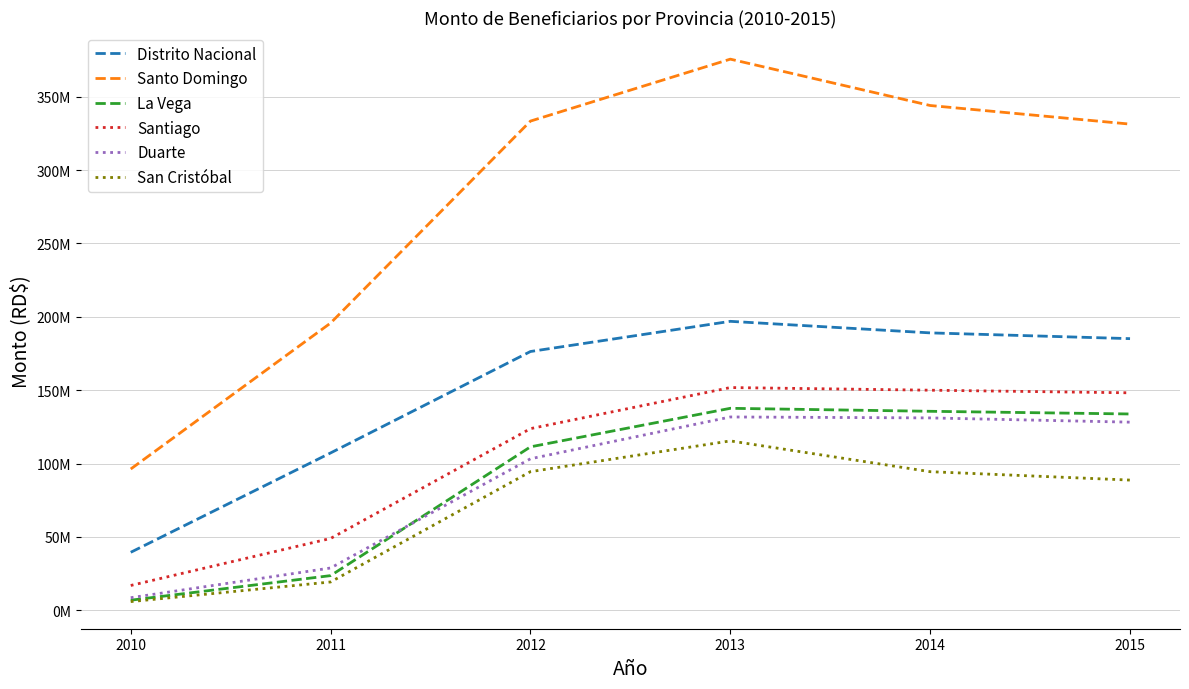

At how many categories does at least one series exceed 236281369?

4